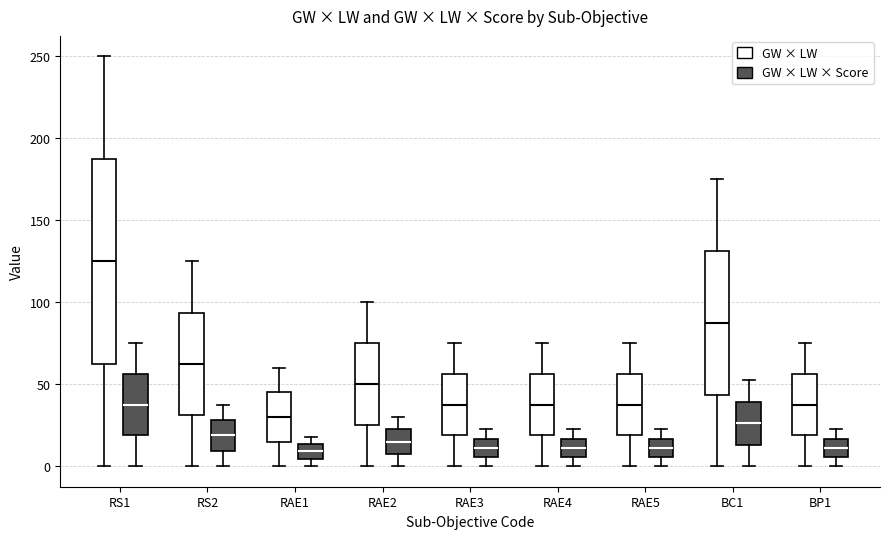

Reading left to right, read every box against the y-axis: the position of its median line, the range the box covers, and the ends of its whiskers. The values are not printed on the chart, so give them approximately, as read against the axis.

RS1 (GW × LW): median 125, box 65 to 190, whiskers 0 to 250
RS1 (GW × LW × Score): median 40, box 20 to 55, whiskers 0 to 75
RS2 (GW × LW): median 65, box 30 to 95, whiskers 0 to 125
RS2 (GW × LW × Score): median 20, box 10 to 30, whiskers 0 to 40
RAE1 (GW × LW): median 30, box 15 to 45, whiskers 0 to 60
RAE1 (GW × LW × Score): median 10, box 5 to 15, whiskers 0 to 20
RAE2 (GW × LW): median 50, box 25 to 75, whiskers 0 to 100
RAE2 (GW × LW × Score): median 15, box 10 to 25, whiskers 0 to 30
RAE3 (GW × LW): median 40, box 20 to 55, whiskers 0 to 75
RAE3 (GW × LW × Score): median 10, box 5 to 15, whiskers 0 to 25
RAE4 (GW × LW): median 40, box 20 to 55, whiskers 0 to 75
RAE4 (GW × LW × Score): median 10, box 5 to 15, whiskers 0 to 25
RAE5 (GW × LW): median 40, box 20 to 55, whiskers 0 to 75
RAE5 (GW × LW × Score): median 10, box 5 to 15, whiskers 0 to 25
BC1 (GW × LW): median 90, box 45 to 130, whiskers 0 to 175
BC1 (GW × LW × Score): median 25, box 15 to 40, whiskers 0 to 55
BP1 (GW × LW): median 40, box 20 to 55, whiskers 0 to 75
BP1 (GW × LW × Score): median 10, box 5 to 15, whiskers 0 to 25